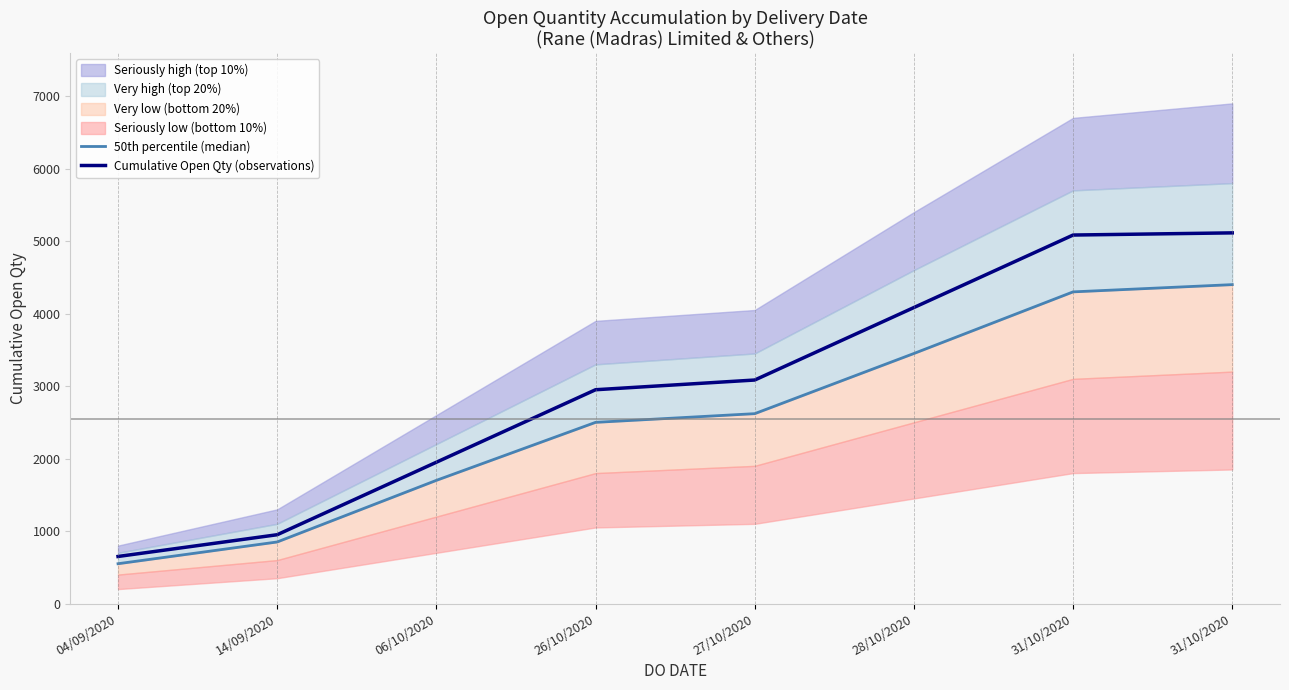

Rank the categories by Cumulative Open Qty (observations) value from lowest to highest.

04/09/2020, 14/09/2020, 06/10/2020, 26/10/2020, 27/10/2020, 28/10/2020, 31/10/2020, 31/10/2020